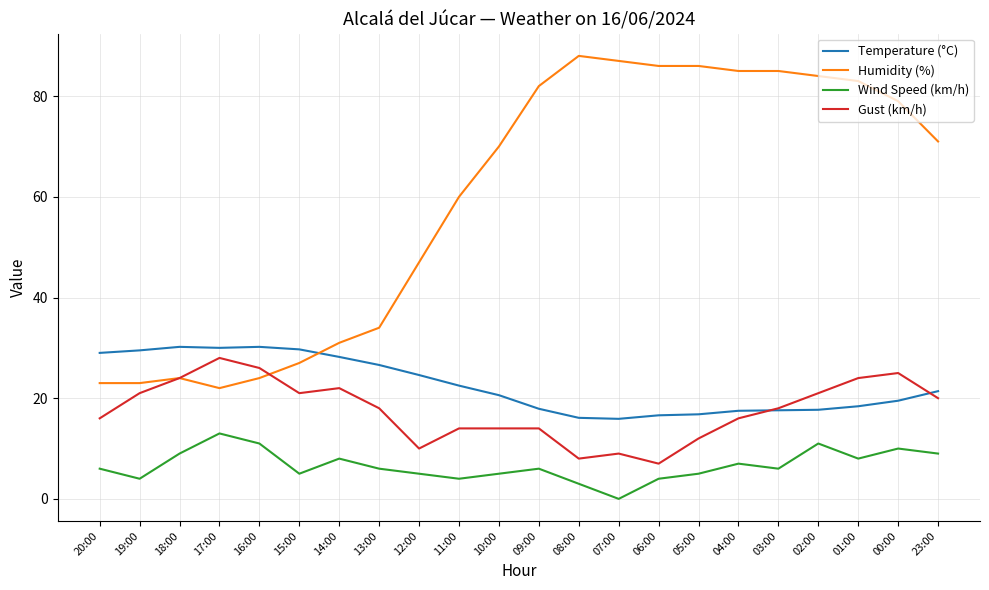

True or false: Wind Speed (km/h) and Humidity (%) cross at least once.

False